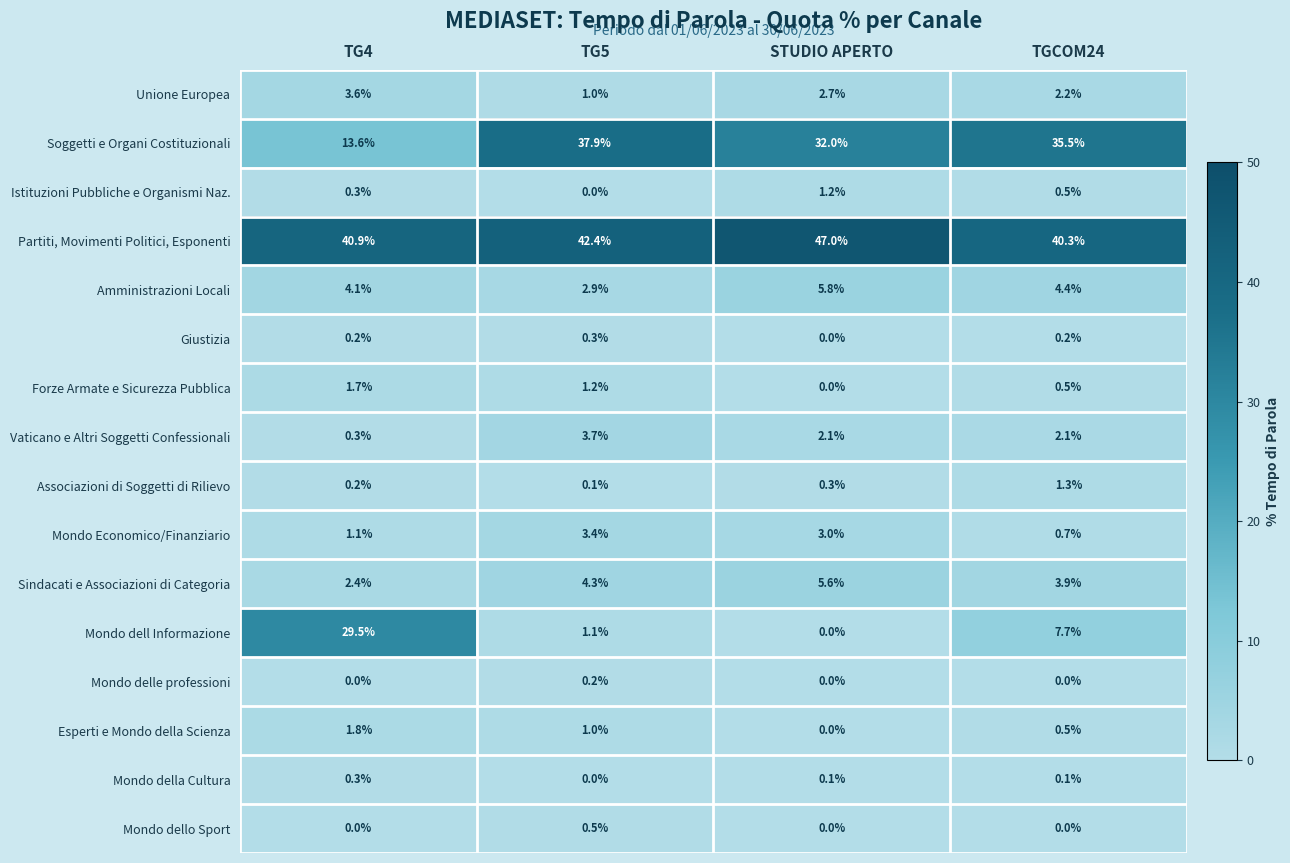

What is the maximum value for Sindacati e Associazioni di Categoria?

5.6